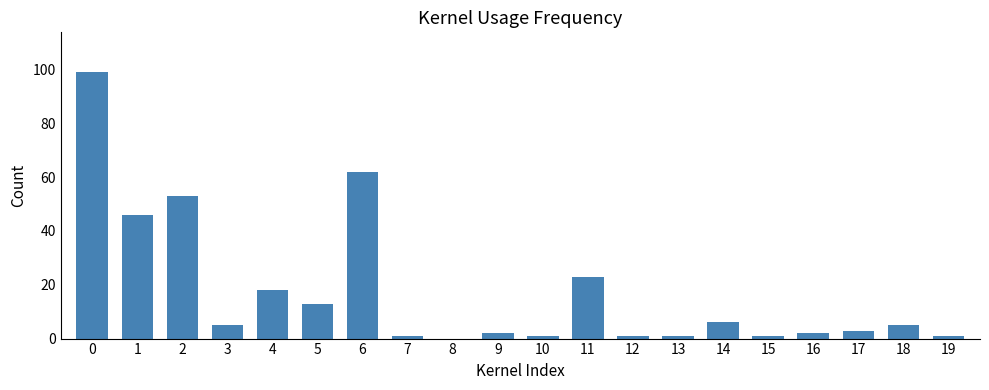

What is the maximum value shown in the chart?

99